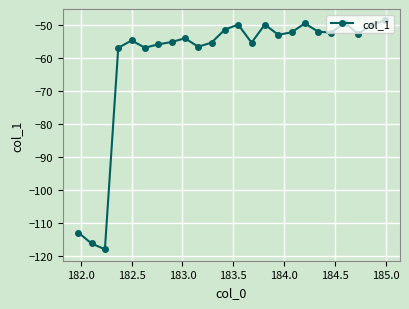

True or false: there are more than 0 points higher than both neighbors.

True